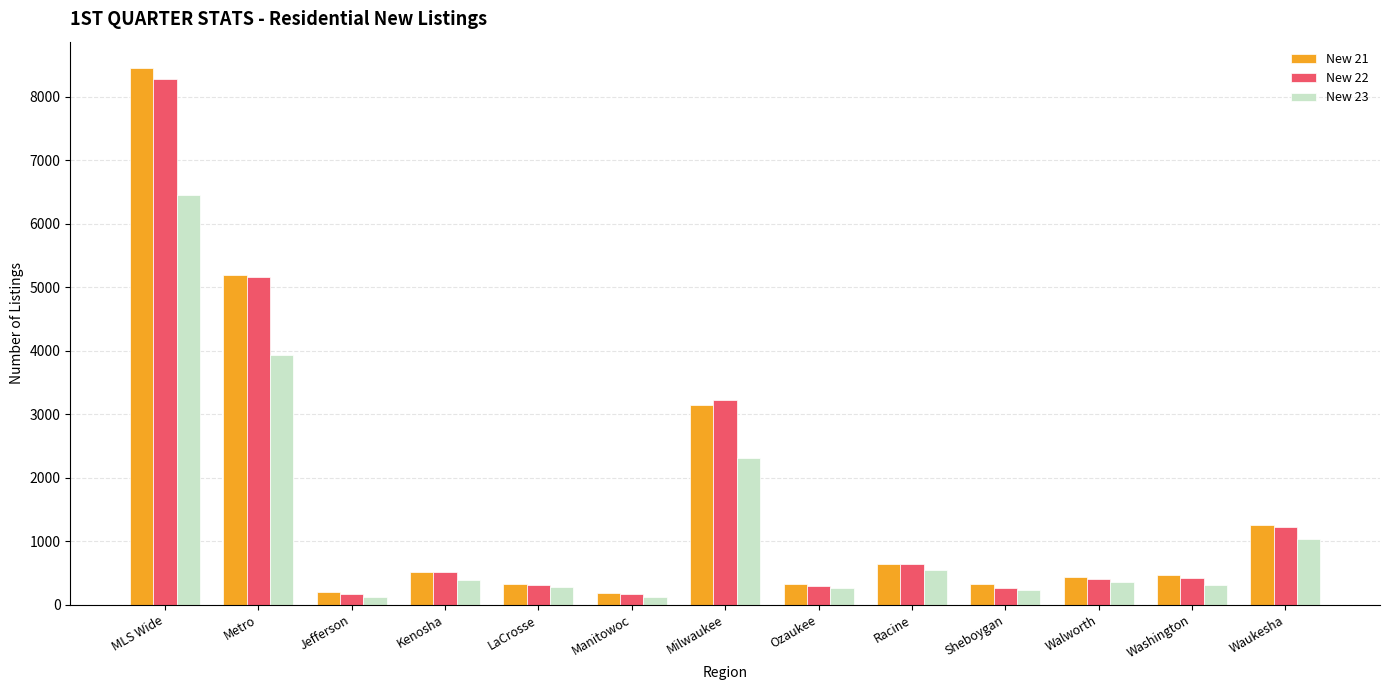

Between MLS Wide and Waukesha, which series saw the biggest shift?

New 21